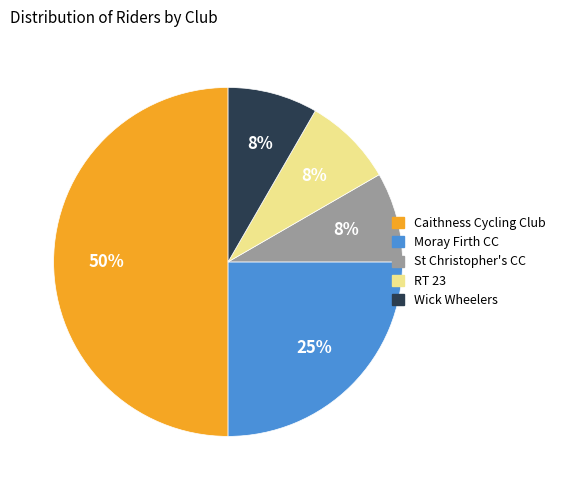

Between Moray Firth CC and Caithness Cycling Club, which is larger?

Caithness Cycling Club